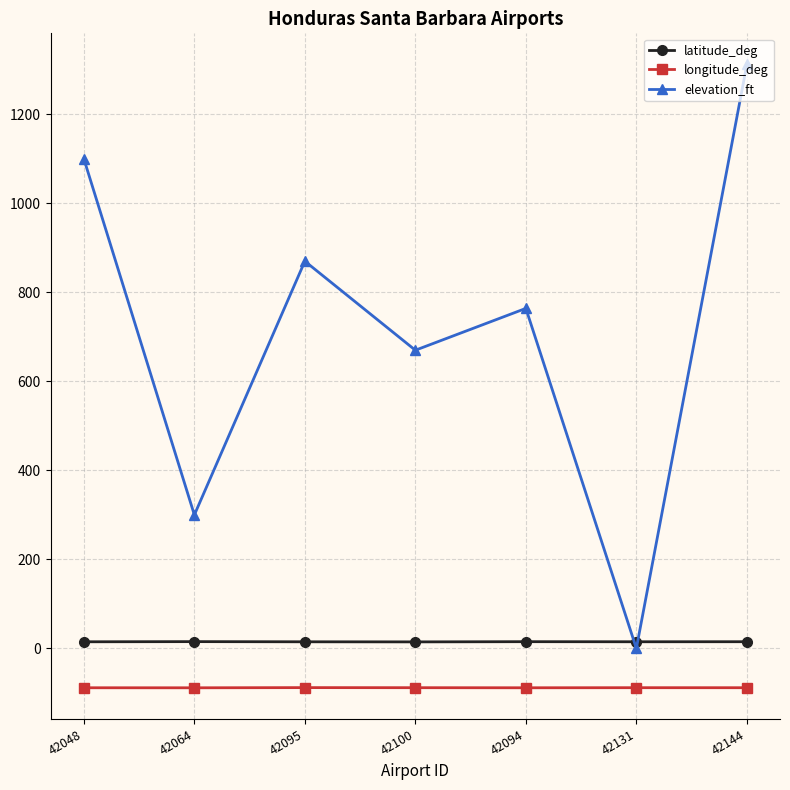

Is the value of longitude_deg at 42095 greater than the value of latitude_deg at 42048?

No